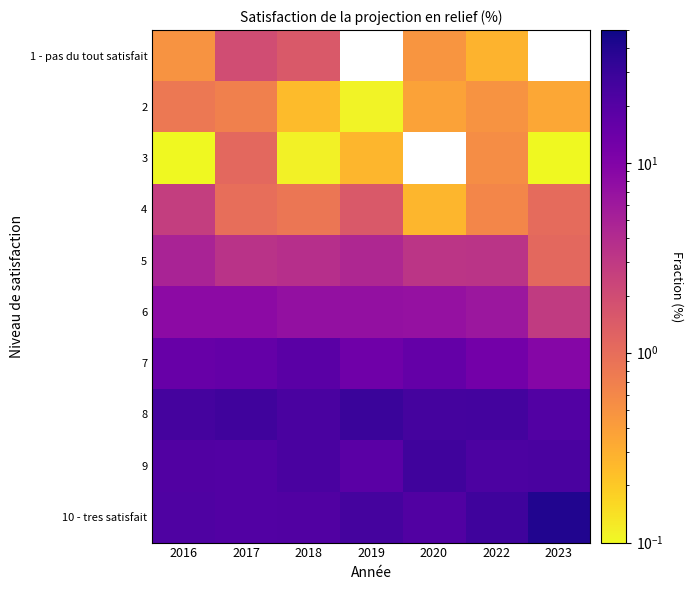

What is the difference between the maximum and second lowest values in the 6 series?

2.0